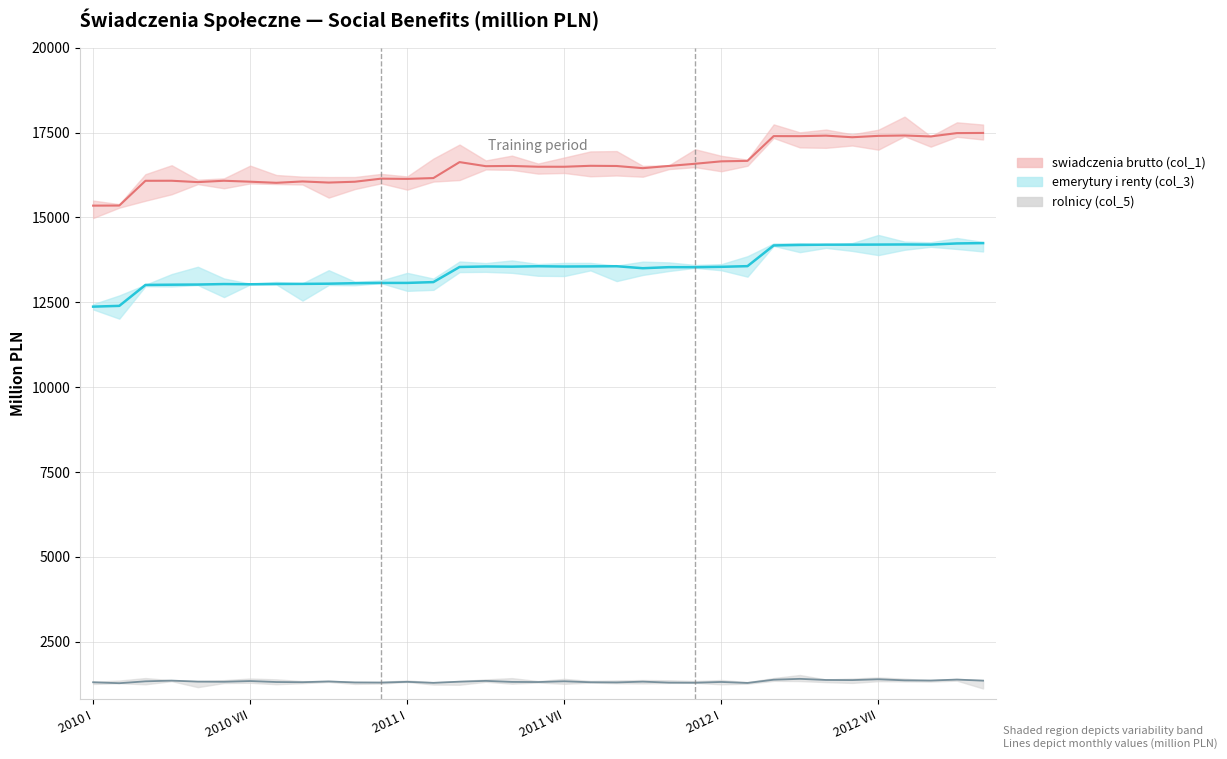

Reading right to left, what are all the values shown in this chart?

emerytury i renty (col_3): 2012 XI=14242.2	2012 X=14232.5	2012 IX=14198.3	2012 VIII=14202.3	2012 VII=14199.0	2012 VI=14196.2	2012 V=14196.3	2012 IV=14188.4	2012 III=14173.7	2012 II=13563.3	2012 I=13543.4	2011 XII=13532.9	2011 XI=13533.5	2011 X=13502.3	2011 IX=13561.0	2011 VIII=13556.1	2011 VII=13552.4	2011 VI=13560.3	2011 V=13548.4	2011 IV=13553.5	2011 III=13538.5	2011 II=13093.3	2011 I=13069.2	2010 XII=13068.9	2010 XI=13061.2	2010 X=13046.6	2010 IX=13040.3	2010 VIII=13037.8	2010 VII=13029.2	2010 VI=13035.5	2010 V=13021.1	2010 IV=13016.4	2010 III=13009.6	2010 II=12392.8	2010 I=12370.1
swiadczenia brutto (col_1): 2012 XI=17488.7	2012 X=17484.1	2012 IX=17385.4	2012 VIII=17413.6	2012 VII=17402.6	2012 VI=17362.2	2012 V=17409.1	2012 IV=17394.0	2012 III=17395.5	2012 II=16665.8	2012 I=16651.9	2011 XII=16580.7	2011 XI=16516.1	2011 X=16450.5	2011 IX=16514.6	2011 VIII=16520.5	2011 VII=16492.4	2011 VI=16492.8	2011 V=16516.4	2011 IV=16509.8	2011 III=16629.3	2011 II=16158.7	2011 I=16134.5	2010 XII=16141.4	2010 XI=16050.9	2010 X=16026.3	2010 IX=16059.2	2010 VIII=16019.1	2010 VII=16051.9	2010 VI=16079.8	2010 V=16039.8	2010 IV=16080.1	2010 III=16078.9	2010 II=15349.4	2010 I=15346.5
rolnicy (col_5): 2012 XI=1348.5	2012 X=1379.7	2012 IX=1352.4	2012 VIII=1357.6	2012 VII=1389.1	2012 VI=1364.4	2012 V=1368.4	2012 IV=1401.4	2012 III=1375.9	2012 II=1280.8	2012 I=1309.6	2011 XII=1287.2	2011 XI=1290.4	2011 X=1319.3	2011 IX=1296.3	2011 VIII=1301.1	2011 VII=1329.6	2011 VI=1307.3	2011 V=1311.4	2011 IV=1341.8	2011 III=1318.4	2011 II=1284.3	2011 I=1313.6	2010 XII=1291.9	2010 XI=1295.6	2010 X=1324.9	2010 IX=1302.7	2010 VIII=1307.9	2010 VII=1336.9	2010 VI=1315.9	2010 V=1319.9	2010 IV=1349.5	2010 III=1328.5	2010 II=1273.2	2010 I=1301.4